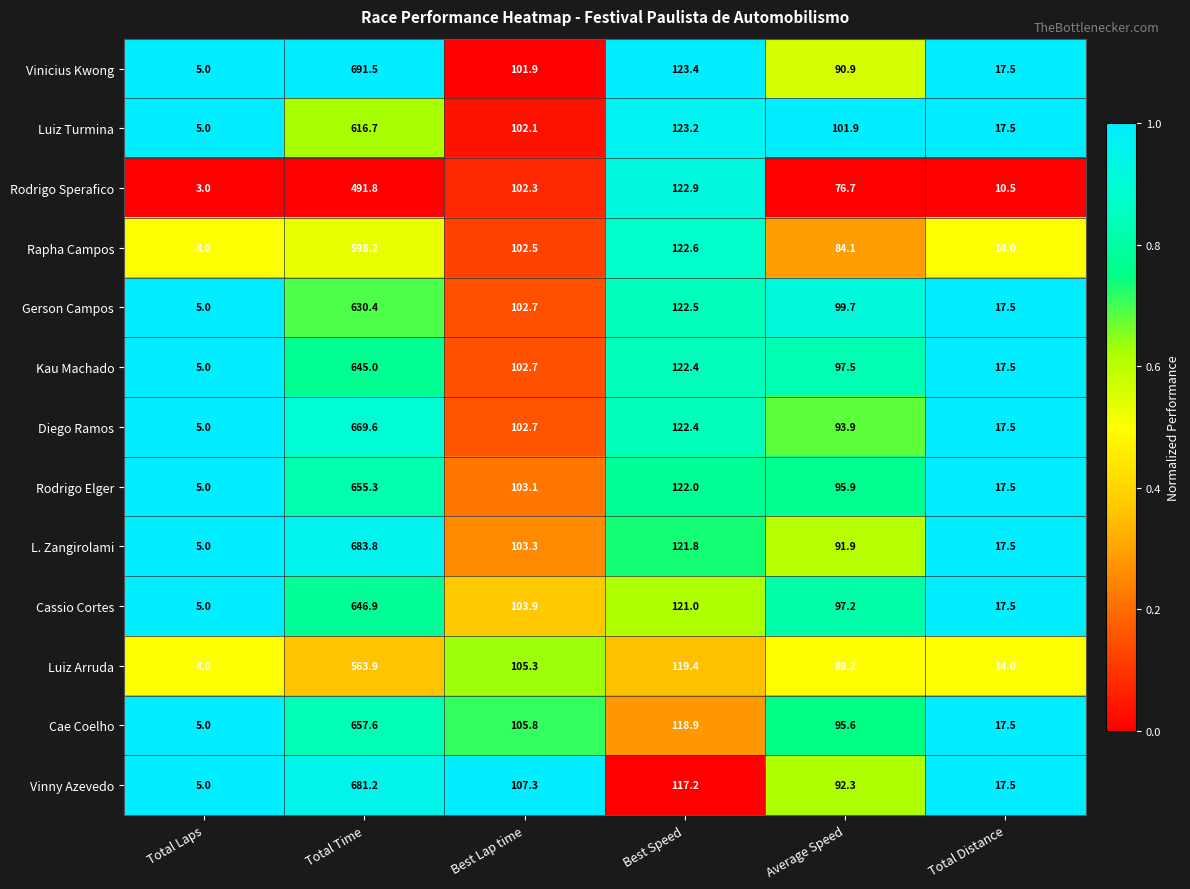

What is the maximum value shown in the chart?

691.5